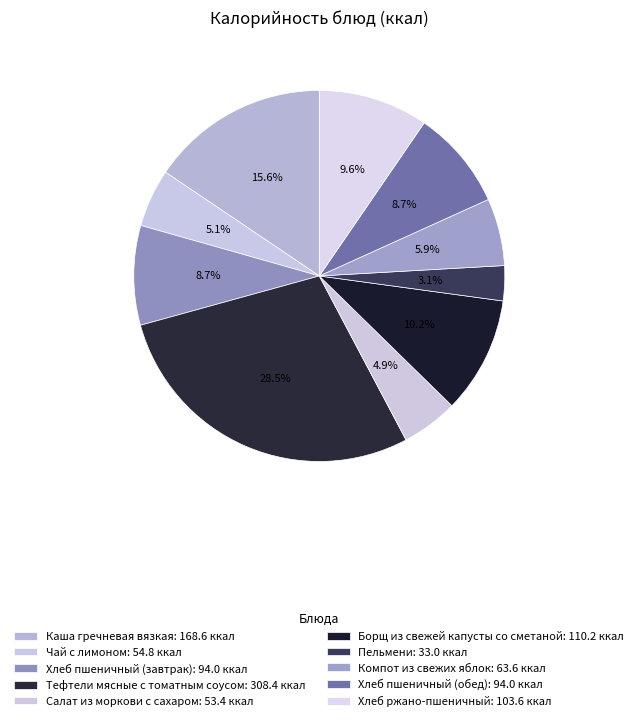

To the nearest percent, what portion does Пельмени represent?

3%